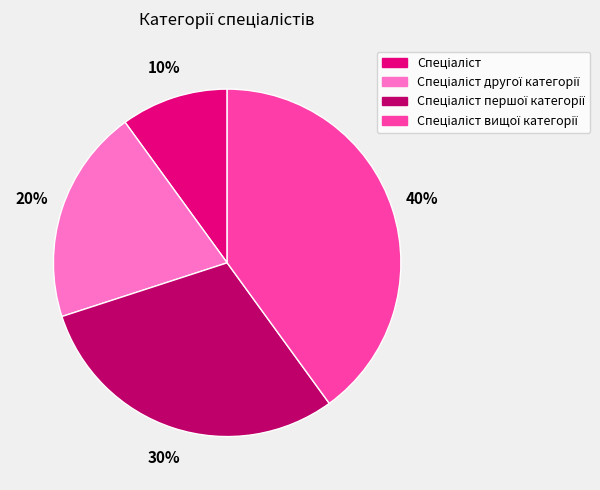

To the nearest percent, what is the difference between the largest and smallest slice percentages?

30%